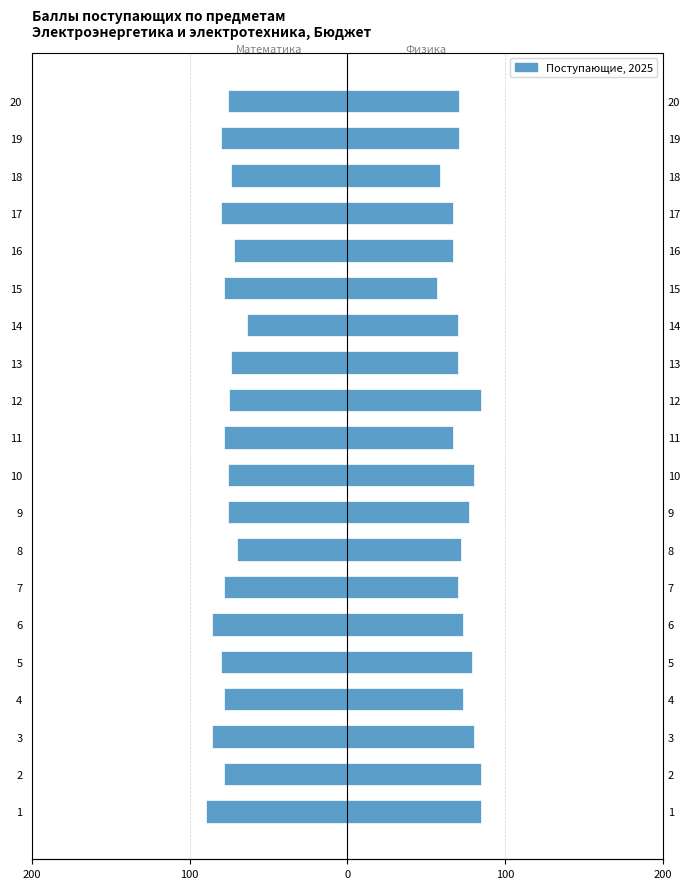

What is the highest value of the Физика series?

85